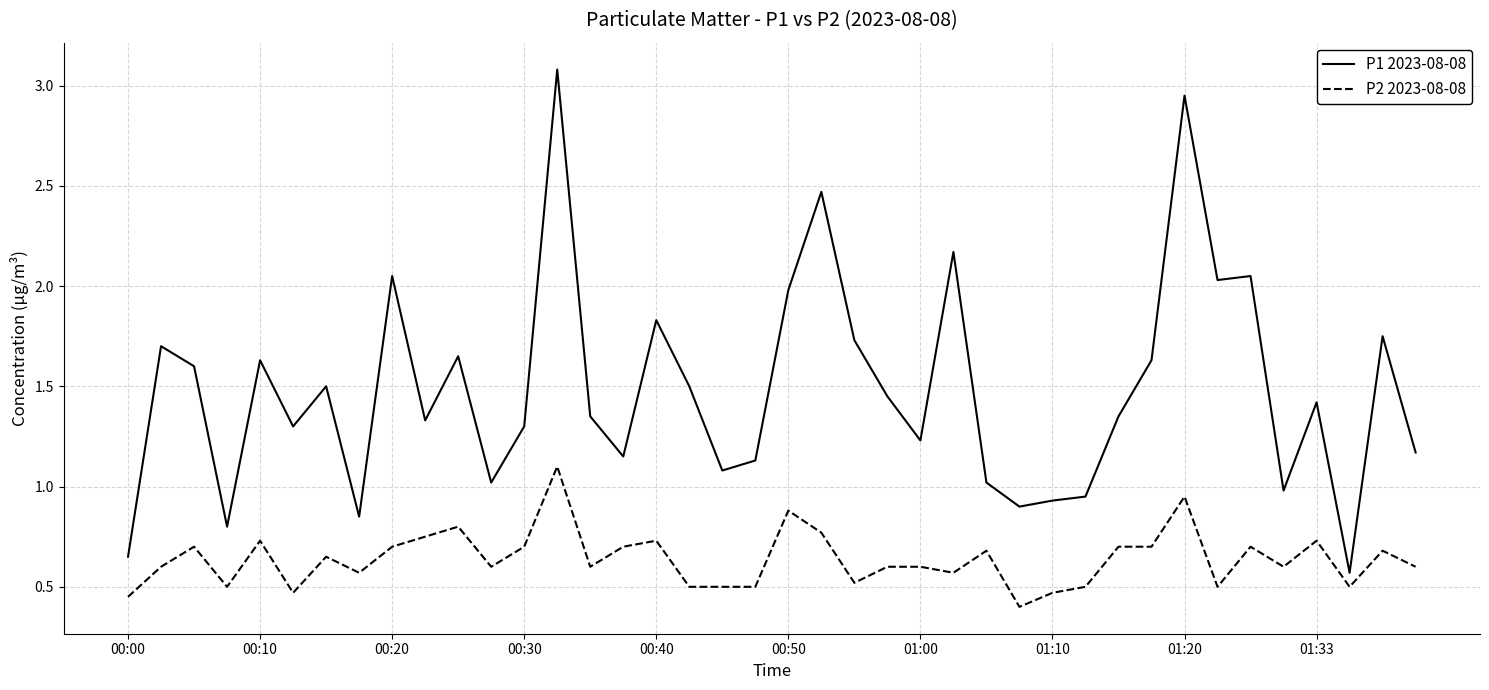

Which series has the largest range (max minus min)?

P1 2023-08-08